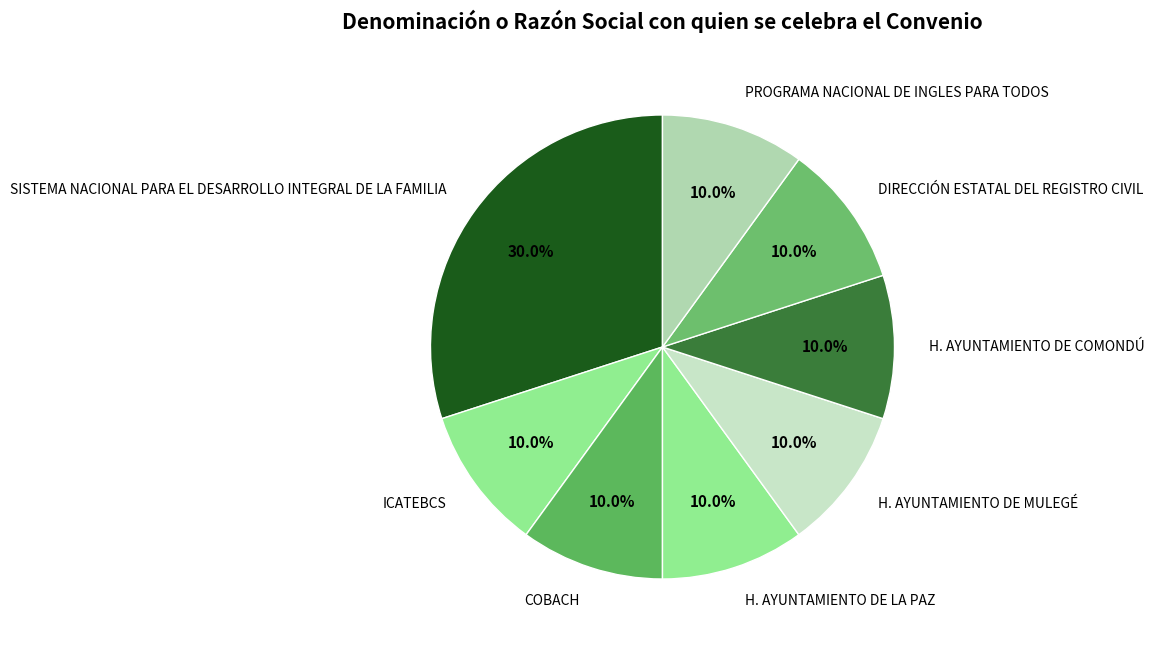

What is the ratio of the value at DIRECCIÓN ESTATAL DEL REGISTRO CIVIL to the value at H. AYUNTAMIENTO DE LA PAZ?

1.0